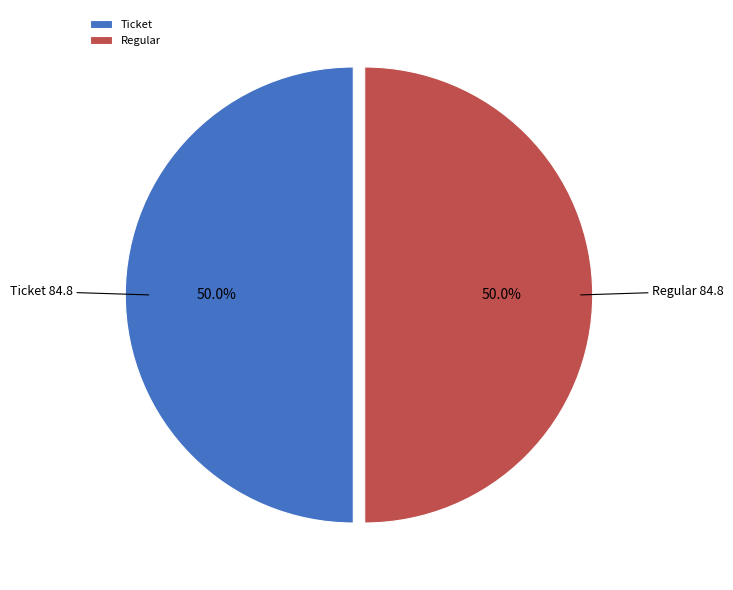

How many segments does this pie chart have?

2